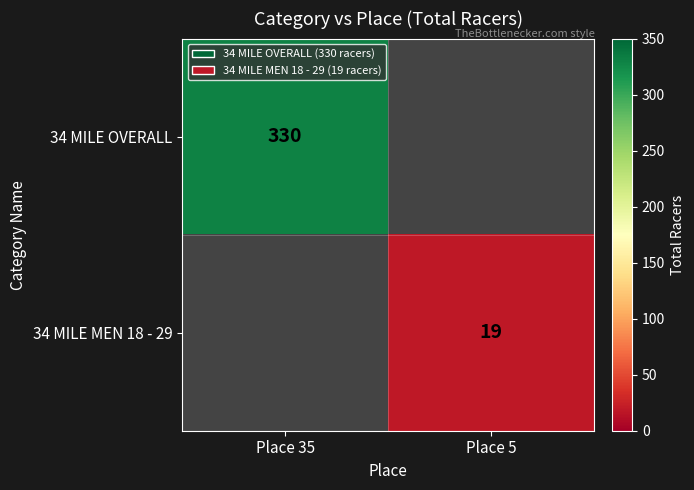

The 34 MILE MEN 18 - 29 series shows 26 at Place 5. True or false?

False